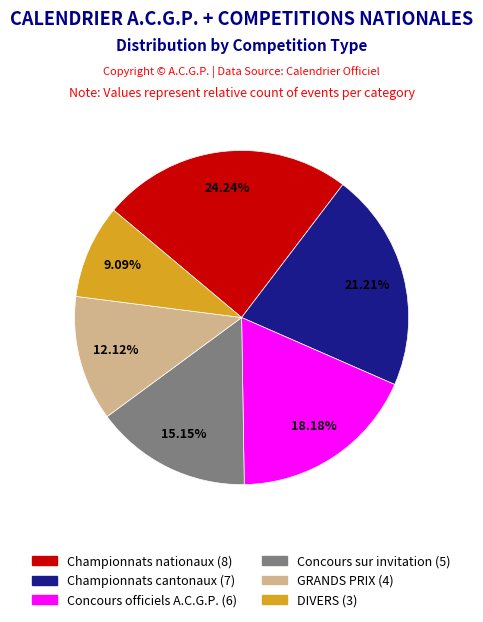

Is there any slice that represents more than half of the pie?

No